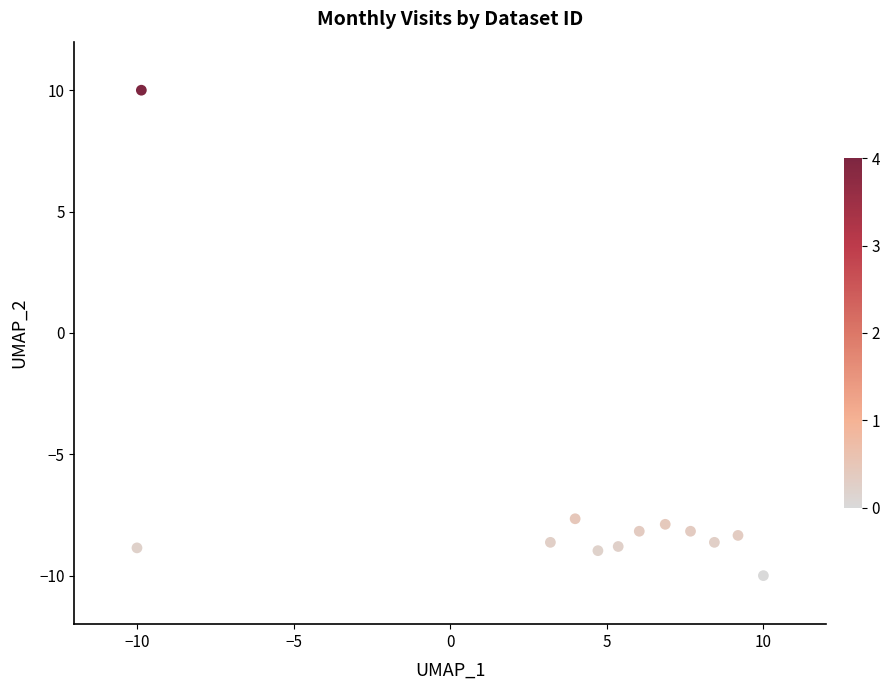

What is the range of Y values (max minus min)?

20.0